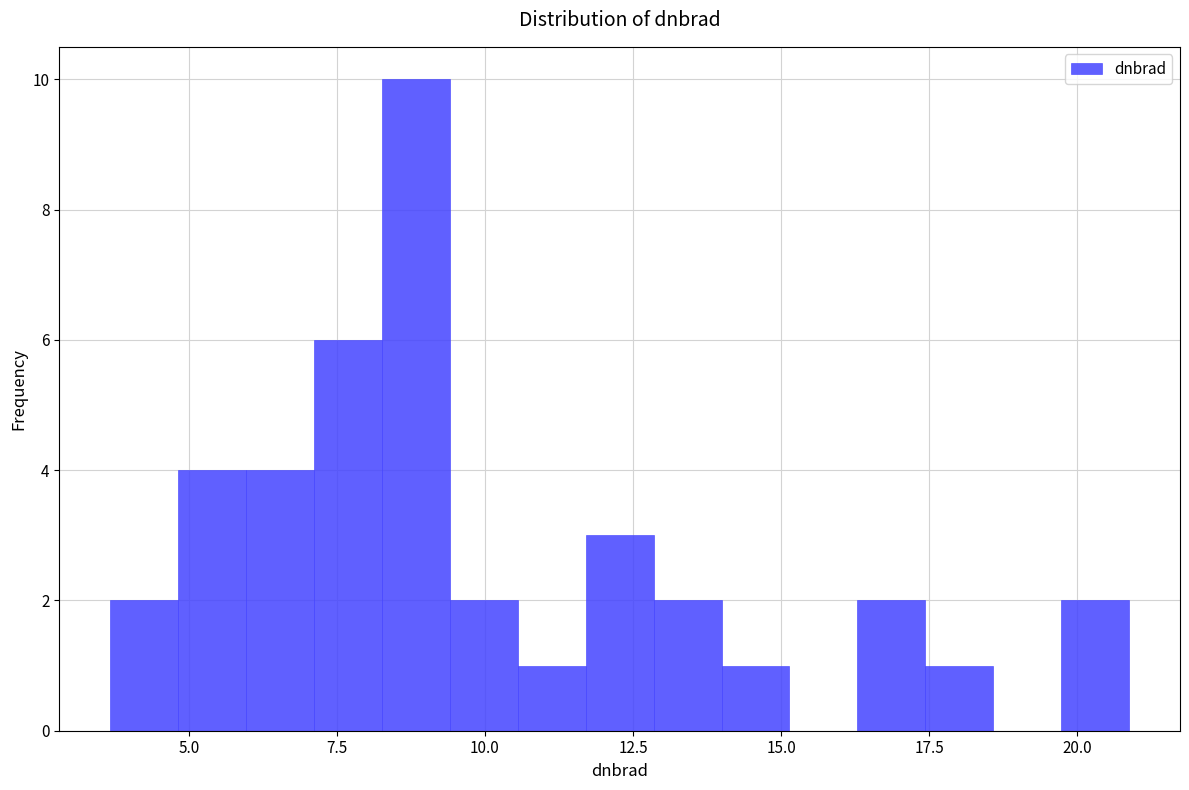

Read against the x-axis, roughly where is the centre of the tallest bar?

9.0